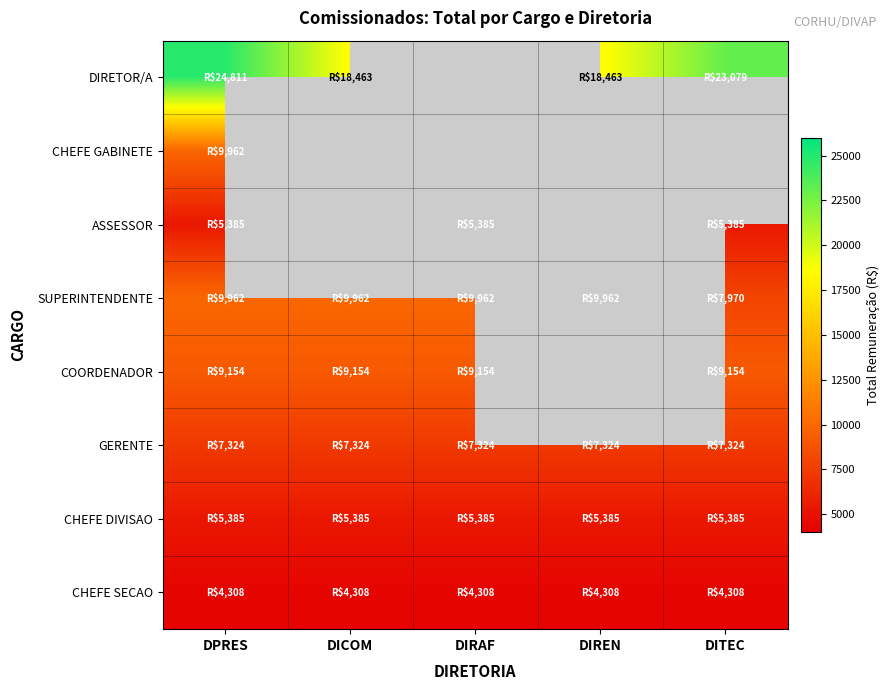

Read the COORDENADOR value at DICOM.

9154.5